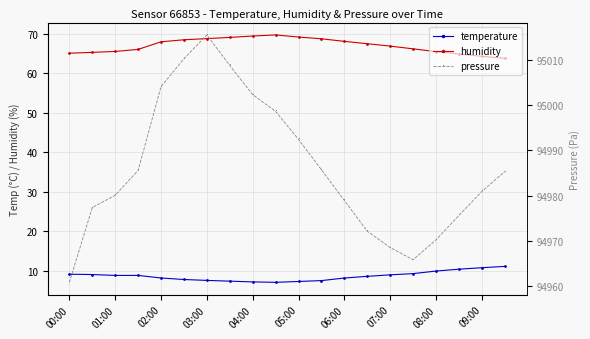

The value of humidity at 09:00 is 26.8. True or false?

False